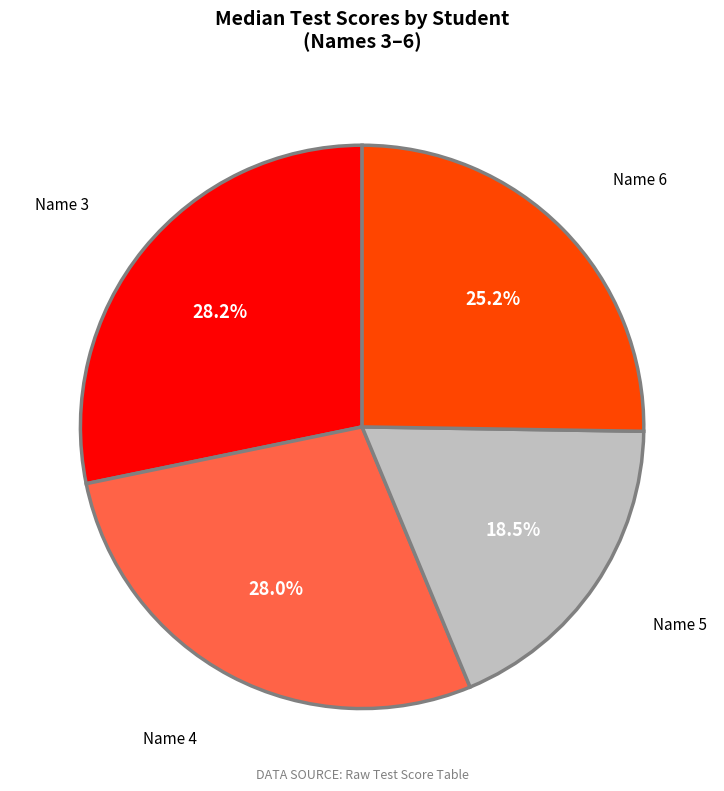

Between Name 4 and Name 5, which is larger?

Name 4